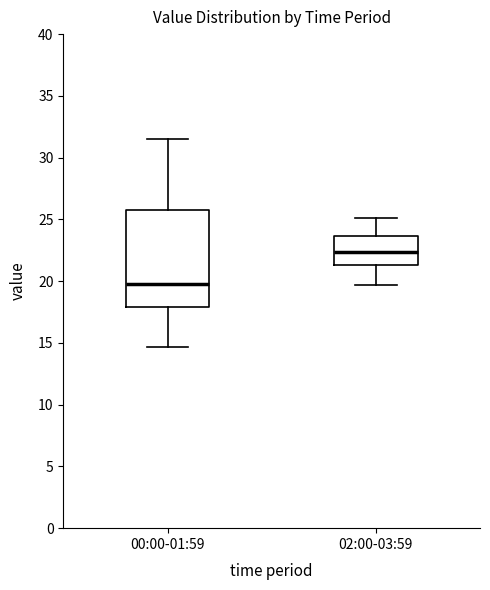

Reading left to right, read every box against the y-axis: the position of its median line, the range the box covers, and the ends of its whiskers. The values are not printed on the chart, so give them approximately, as read against the axis.

00:00-01:59: median 20.0, box 18.0 to 26.0, whiskers 14.5 to 31.5
02:00-03:59: median 22.5, box 21.5 to 23.5, whiskers 19.5 to 25.0